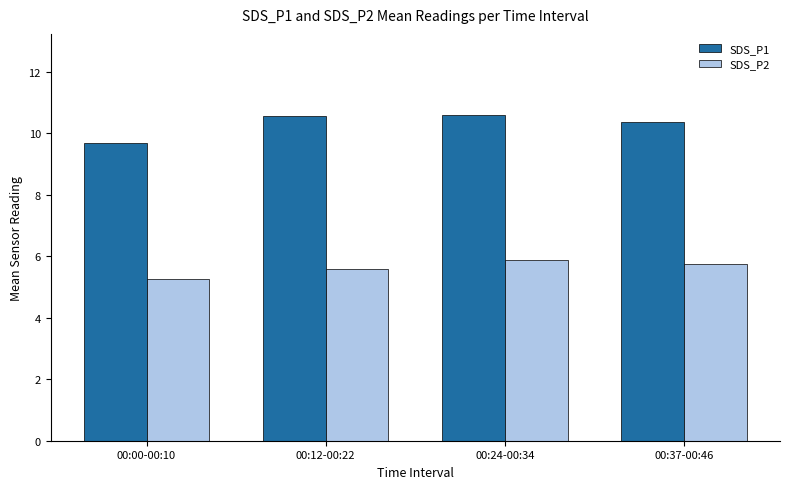

What is the total value across all series at 00:12-00:22?

16.1